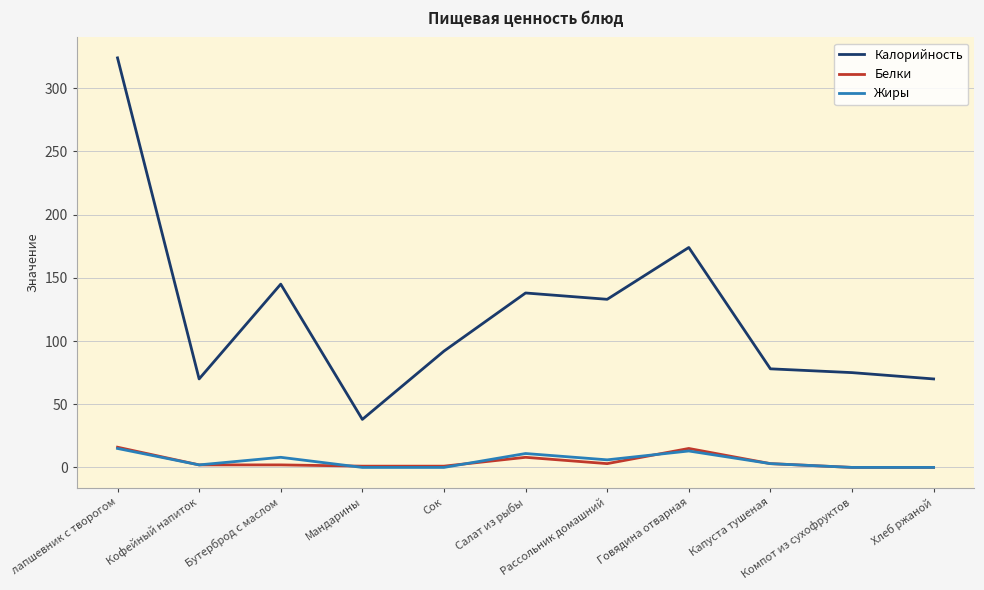

Which series has the widest spread of values?

Калорийность